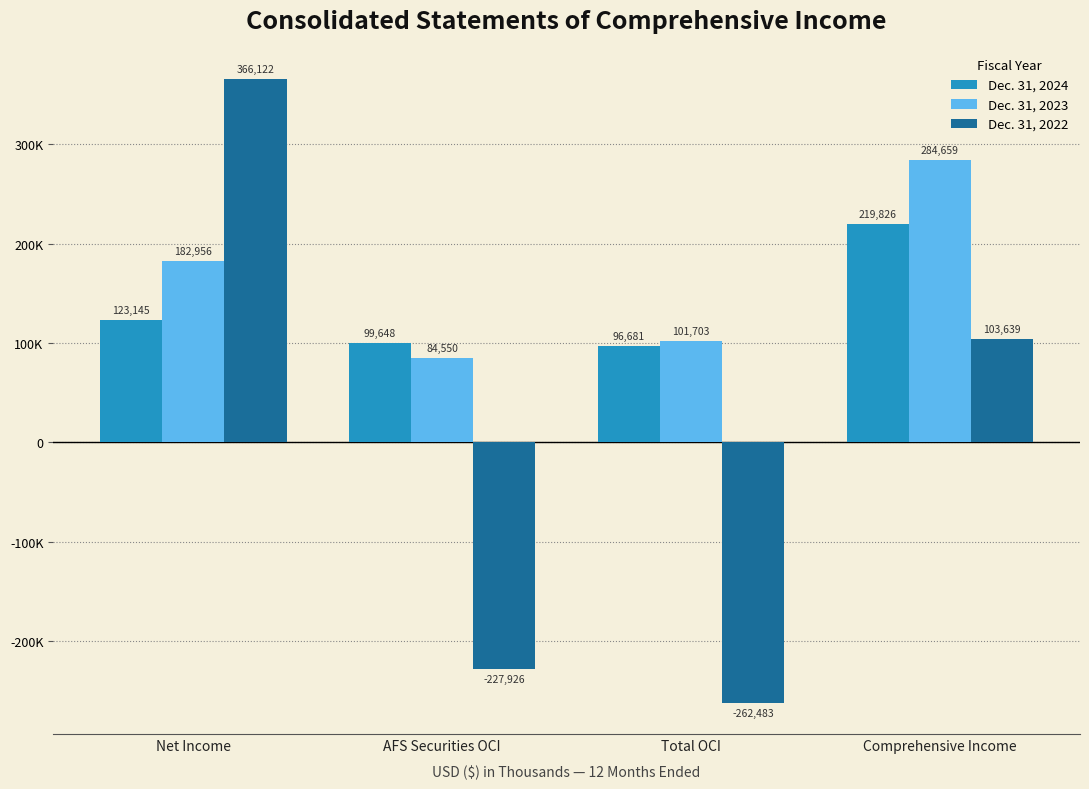

What is the average value of the Dec. 31, 2022 series?

-5162